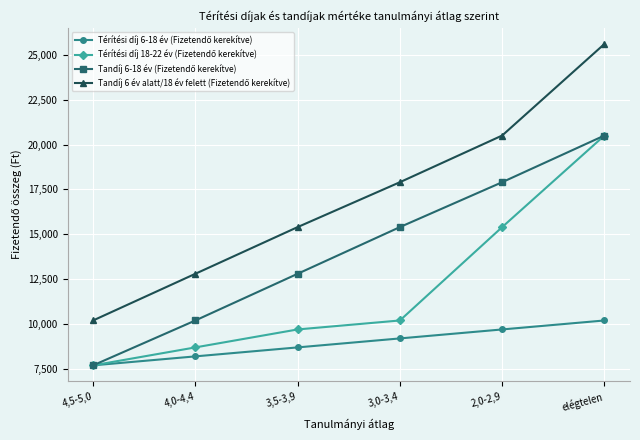

What is the spread (max minus min) of values at 2,0-2,9?

10800